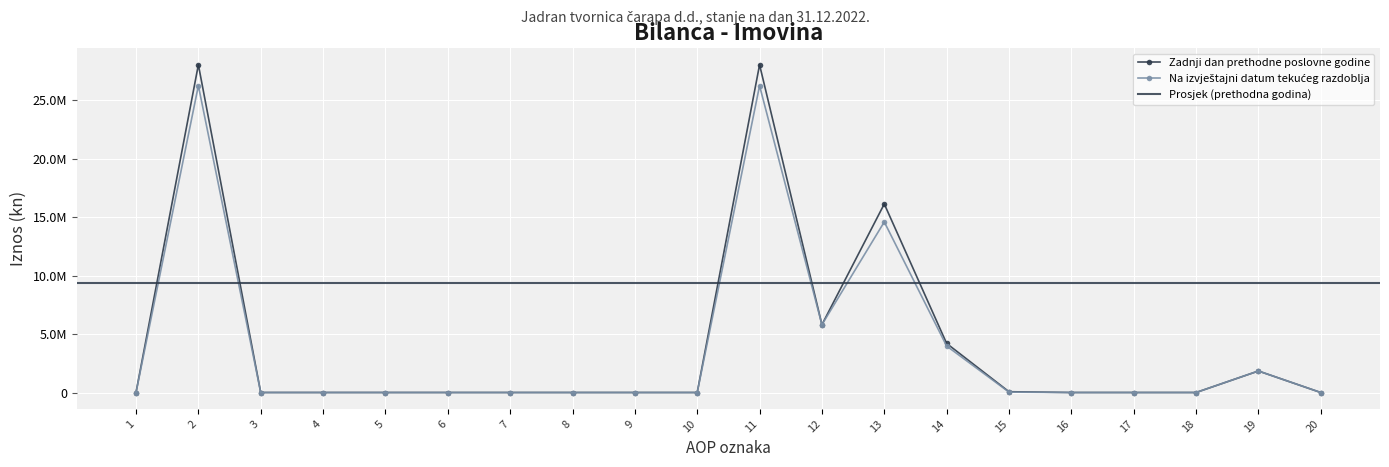

Reading left to right, extract all data points from this chart.

Zadnji dan prethodne poslovne godine: 0	28051214	112	0	112	0	0	0	0	0	28046847	5802567	16136292	4199594	67349	0	0	0	1841045	0
Na izvještajni datum tekućeg razdoblja: 0	26259190	0	0	0	0	0	0	0	0	26254935	5802567	14598501	3977809	35013	0	0	0	1841045	0